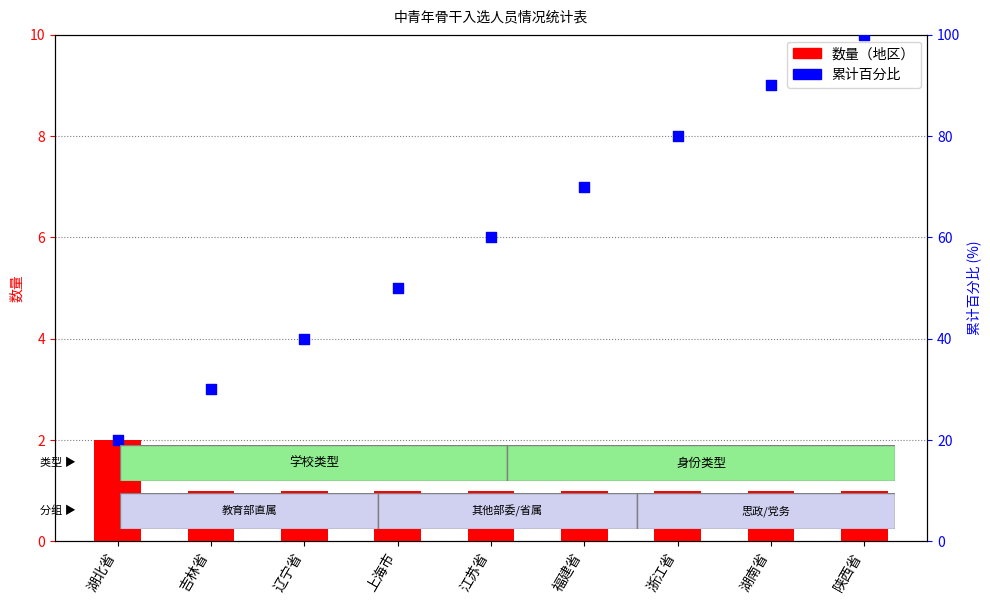

Which series has the largest Y range (max minus min)?

累计百分比